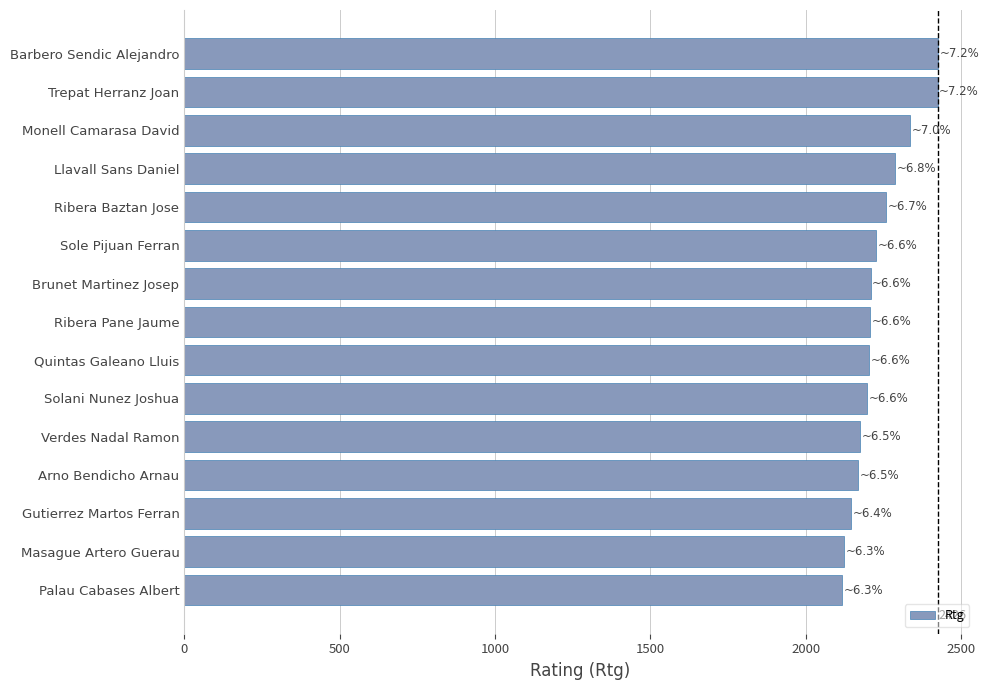

What is the label of the 9th bar from the bottom?

Brunet Martinez Josep